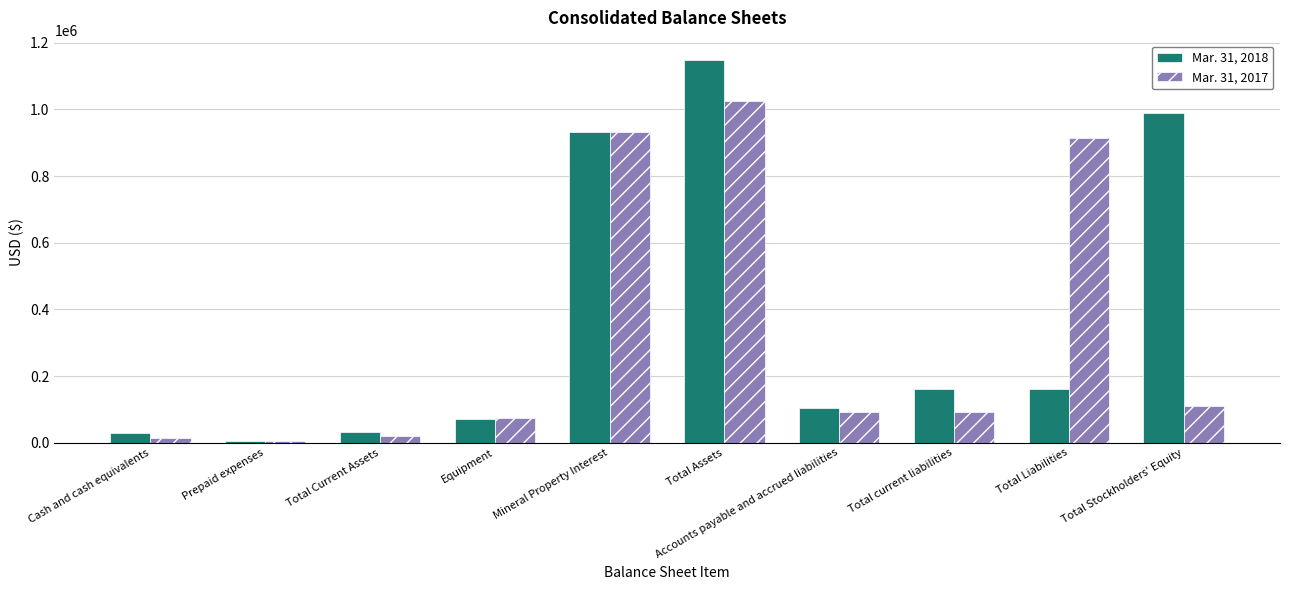

The value of Mar. 31, 2018 at Mineral Property Interest is 931722. True or false?

True